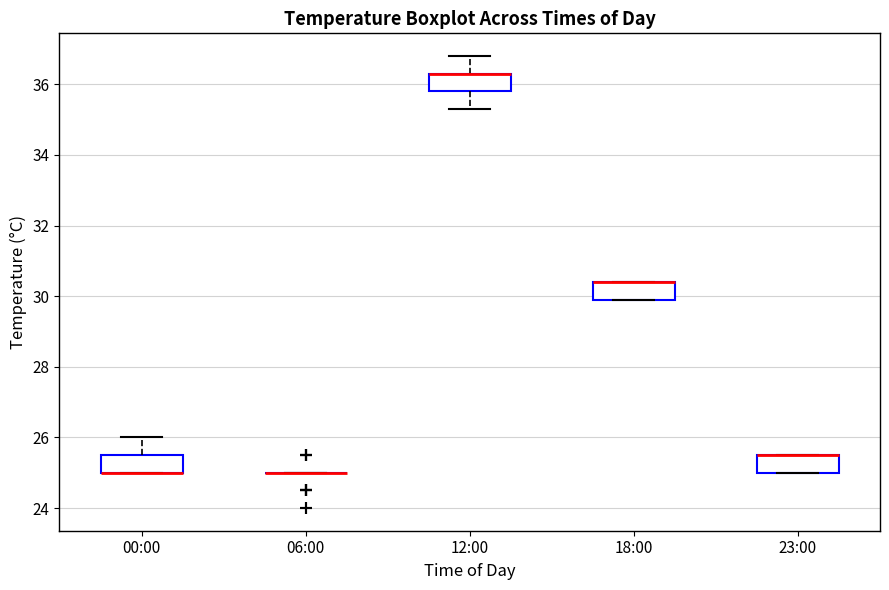

Reading left to right, read every box against the y-axis: the position of its median line, the range the box covers, and the ends of its whiskers. The values are not printed on the chart, so give them approximately, as read against the axis.

00:00: median 25.0 (drawn on the box's lower edge), box 25.0 to 25.6, whiskers 25.0 to 26.0
06:00: box collapsed to a line at 25.0, whiskers 25.0 to 25.0
12:00: median 36.4 (drawn on the box's upper edge), box 35.8 to 36.4, whiskers 35.4 to 36.8
18:00: median 30.4 (drawn on the box's upper edge), box 30.0 to 30.4, whiskers 30.0 to 30.4
23:00: median 25.6 (drawn on the box's upper edge), box 25.0 to 25.6, whiskers 25.0 to 25.6